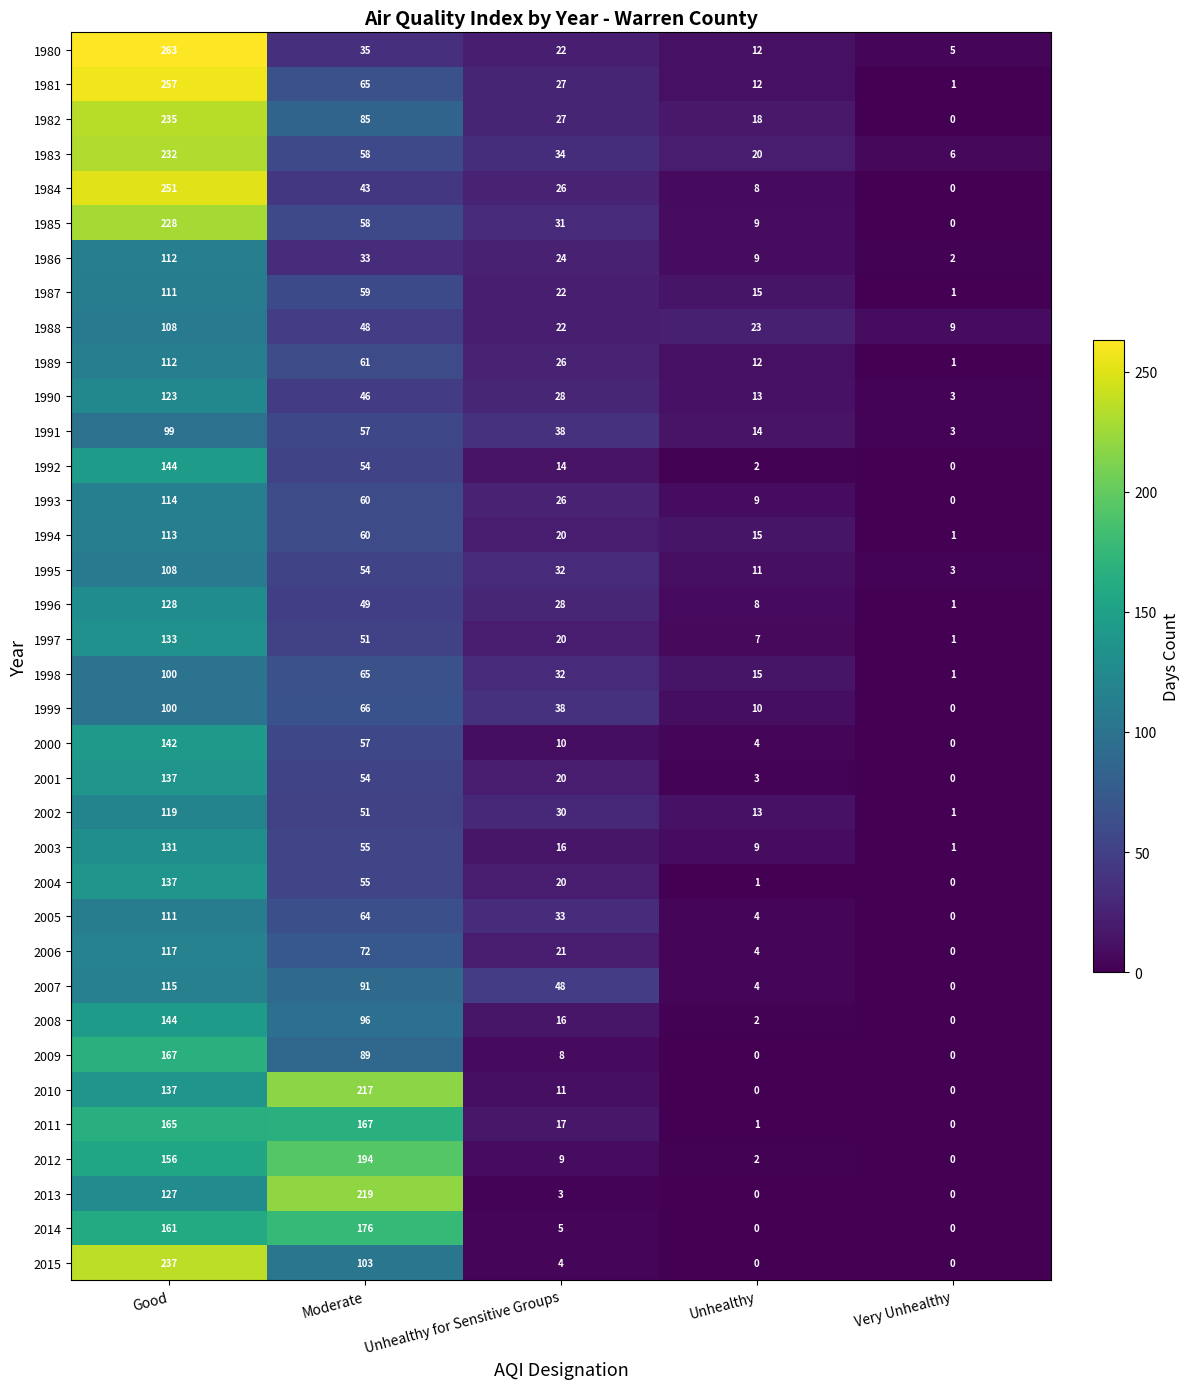

Which category has the highest value in the 1996 series?

Good